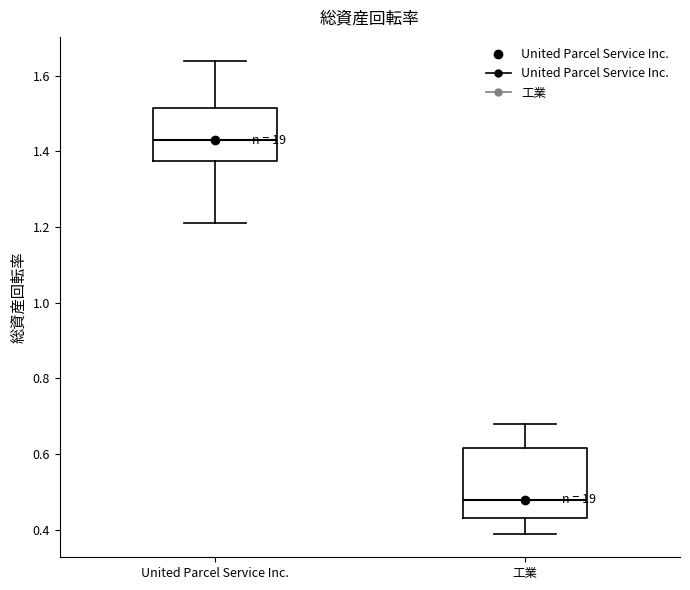

Reading left to right, read every box against the y-axis: the position of its median line, the range the box covers, and the ends of its whiskers. The values are not printed on the chart, so give them approximately, as read against the axis.

United Parcel Service Inc.: median 1.44, box 1.38 to 1.52, whiskers 1.22 to 1.64
工業: median 0.48, box 0.44 to 0.62, whiskers 0.40 to 0.68